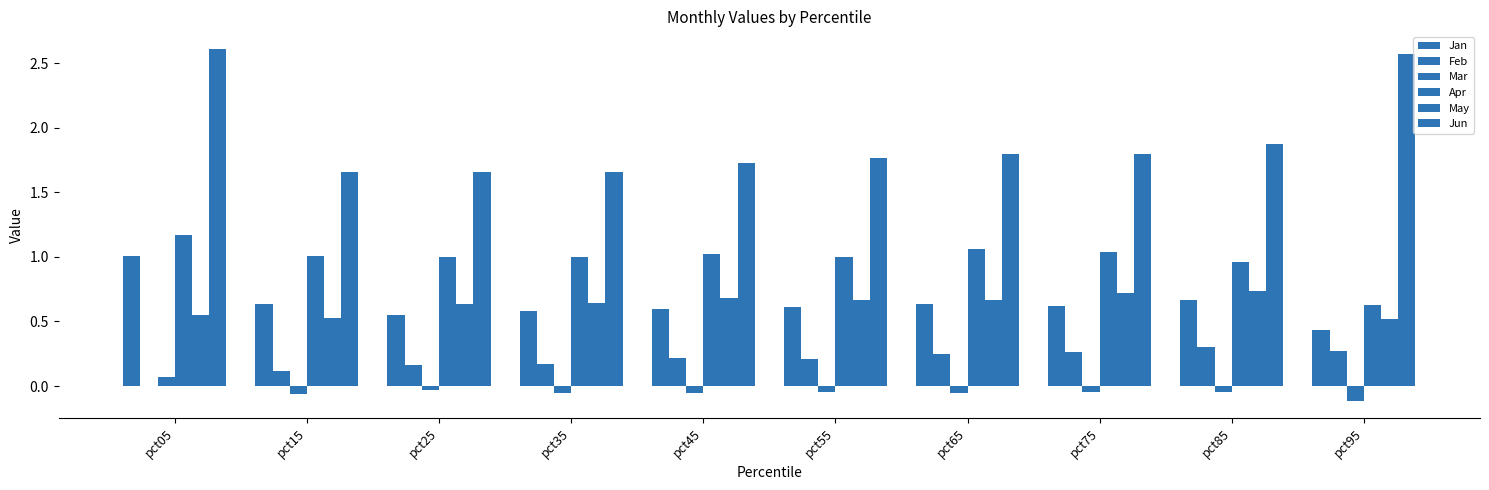

Reading left to right, list all the values displayed in this chart.

Jan: pct05=1.0	pct15=0.6	pct25=0.6	pct35=0.6	pct45=0.6	pct55=0.6	pct65=0.6	pct75=0.6	pct85=0.7	pct95=0.4
Feb: pct05=-0.0	pct15=0.1	pct25=0.2	pct35=0.2	pct45=0.2	pct55=0.2	pct65=0.2	pct75=0.3	pct85=0.3	pct95=0.3
Mar: pct05=0.1	pct15=-0.1	pct25=-0.0	pct35=-0.1	pct45=-0.1	pct55=-0.0	pct65=-0.1	pct75=-0.0	pct85=-0.0	pct95=-0.1
Apr: pct05=1.2	pct15=1.0	pct25=1.0	pct35=1.0	pct45=1.0	pct55=1.0	pct65=1.1	pct75=1.0	pct85=1.0	pct95=0.6
May: pct05=0.5	pct15=0.5	pct25=0.6	pct35=0.6	pct45=0.7	pct55=0.7	pct65=0.7	pct75=0.7	pct85=0.7	pct95=0.5
Jun: pct05=2.6	pct15=1.7	pct25=1.7	pct35=1.7	pct45=1.7	pct55=1.8	pct65=1.8	pct75=1.8	pct85=1.9	pct95=2.6